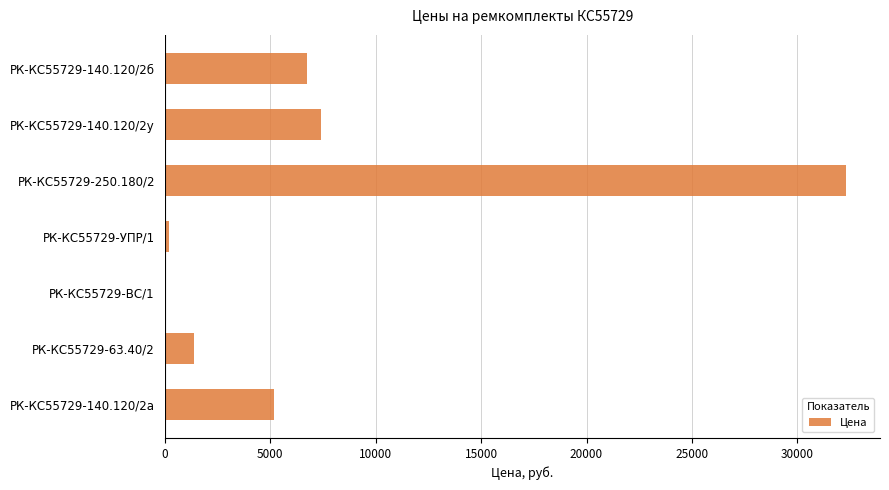

What is the change in value from РК-КС55729-63.40/2 to РК-КС55729-ВС/1?

-1371.7